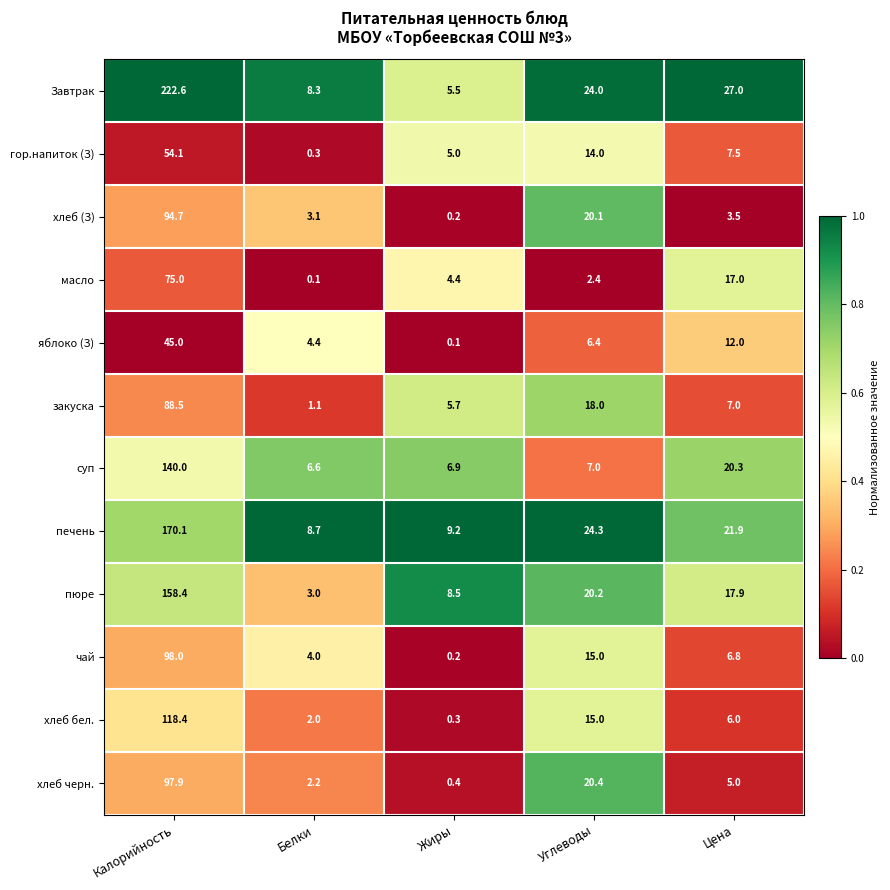

At which category is the sum across all series the highest?

Калорийность